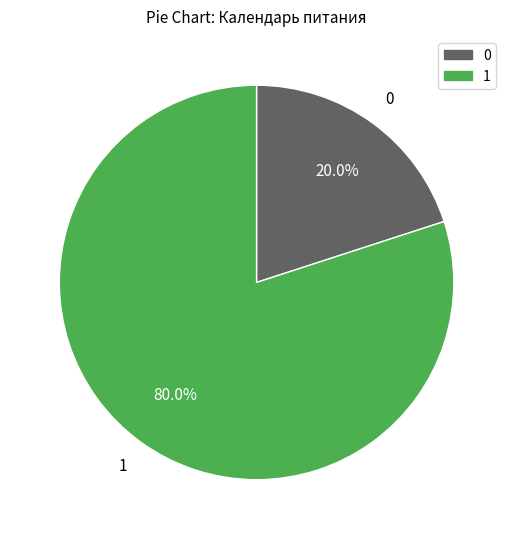

Is there any slice that represents more than half of the pie?

Yes